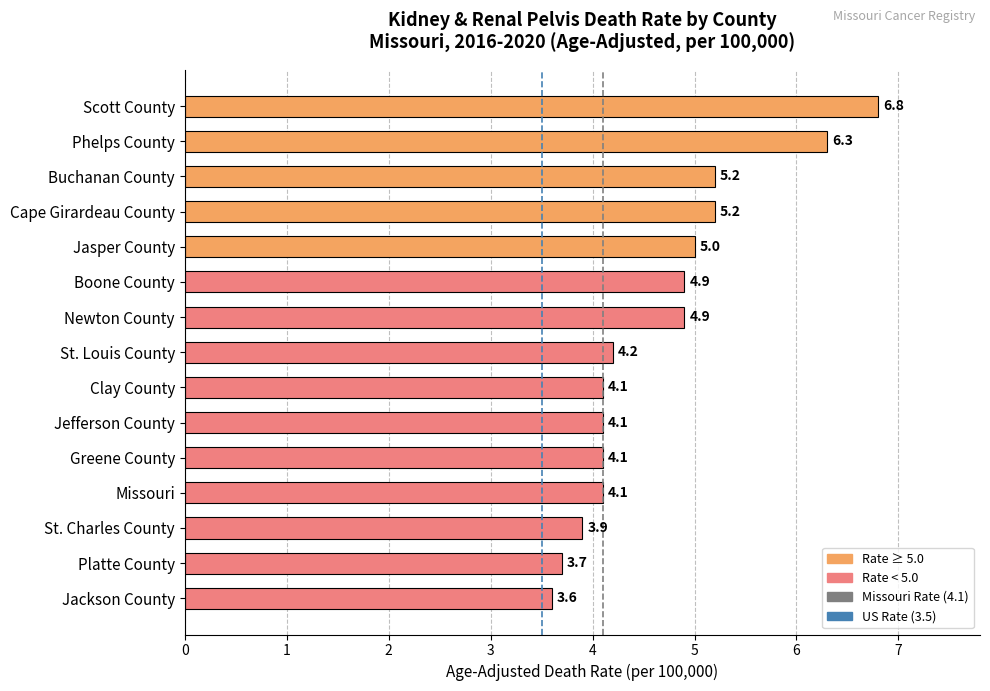

Is it true that the value at Phelps County is 3.4?

False